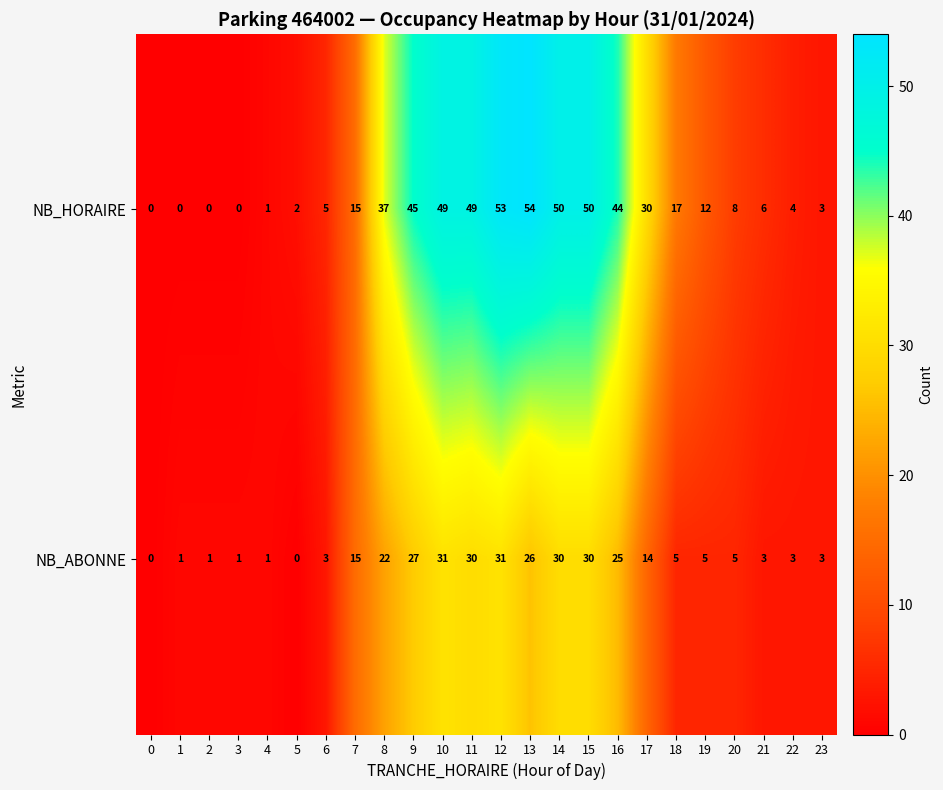

List the series in order of their overall mean, lowest first.

NB_ABONNE, NB_HORAIRE